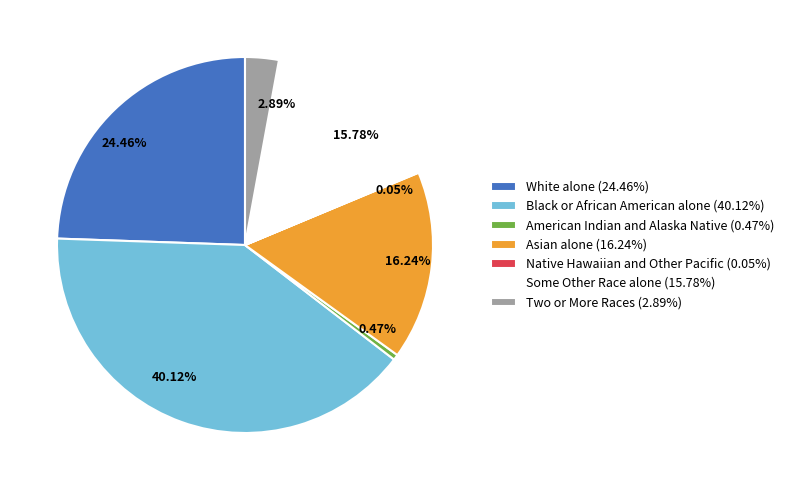

What percentage is the White alone slice, to the nearest percent?

24%